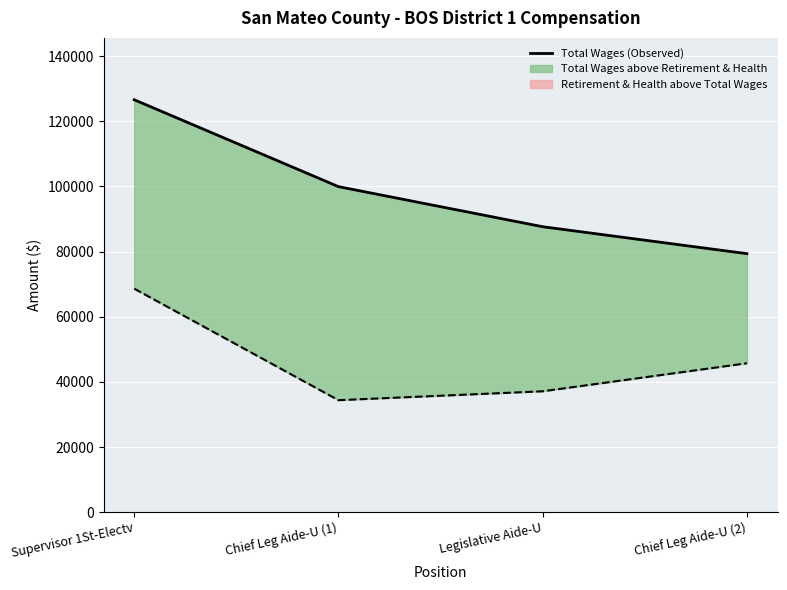

What is the greatest value displayed?

126617